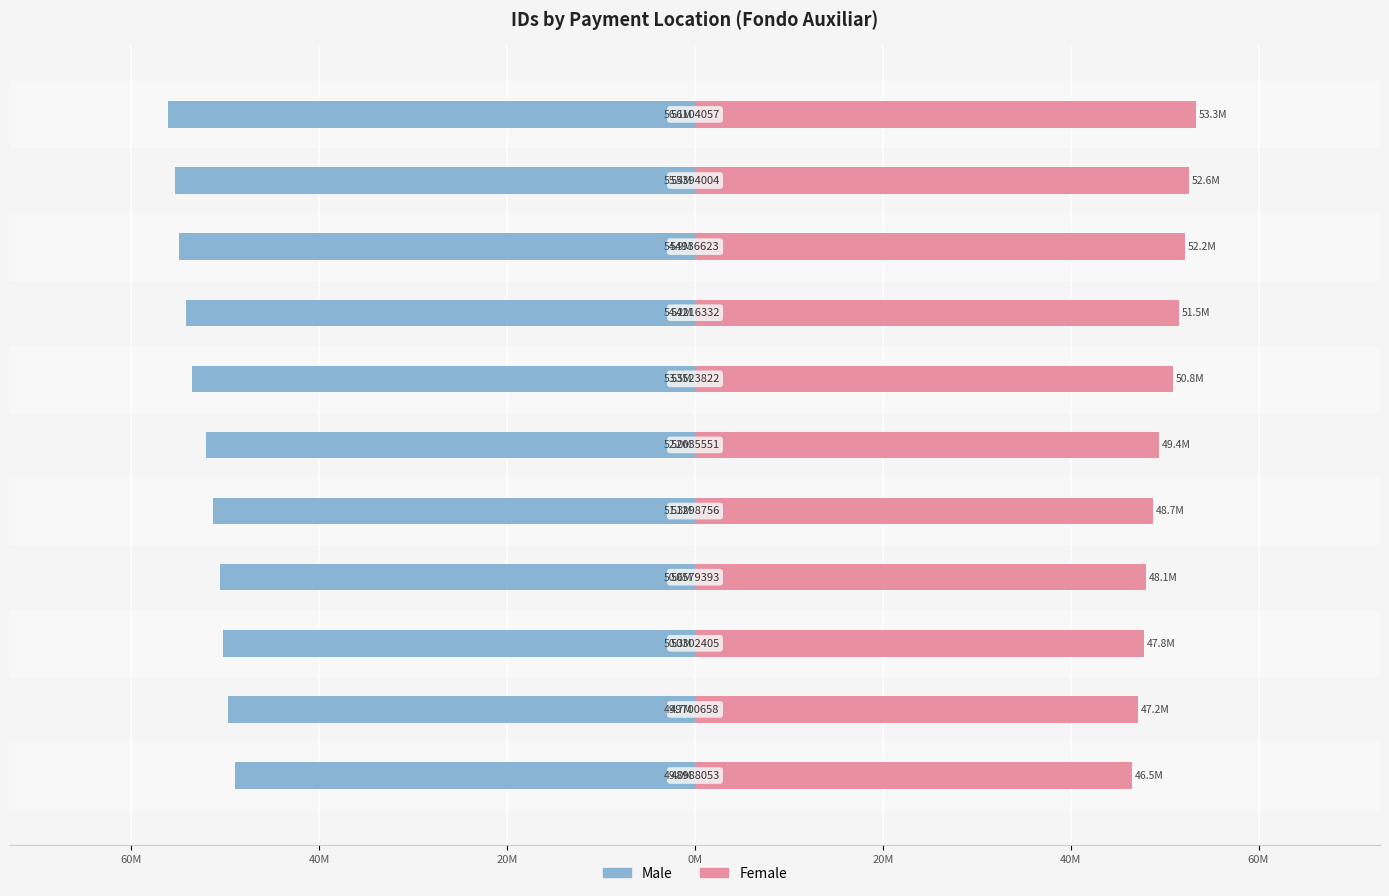

Reading left to right, list all the values displayed in this chart.

Male: -49.0	-49.7	-50.3	-50.6	-51.3	-52.0	-53.5	-54.2	-54.9	-55.4	-56.1
Female: 46.5	47.2	47.8	48.1	48.7	49.4	50.8	51.5	52.2	52.6	53.3